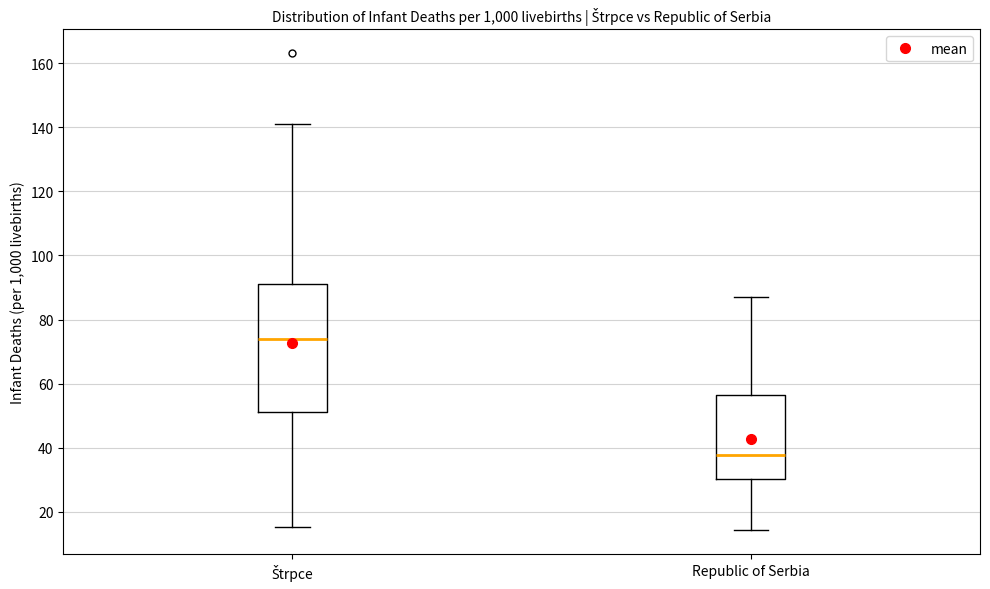

Which box has the highest median line?

Štrpce